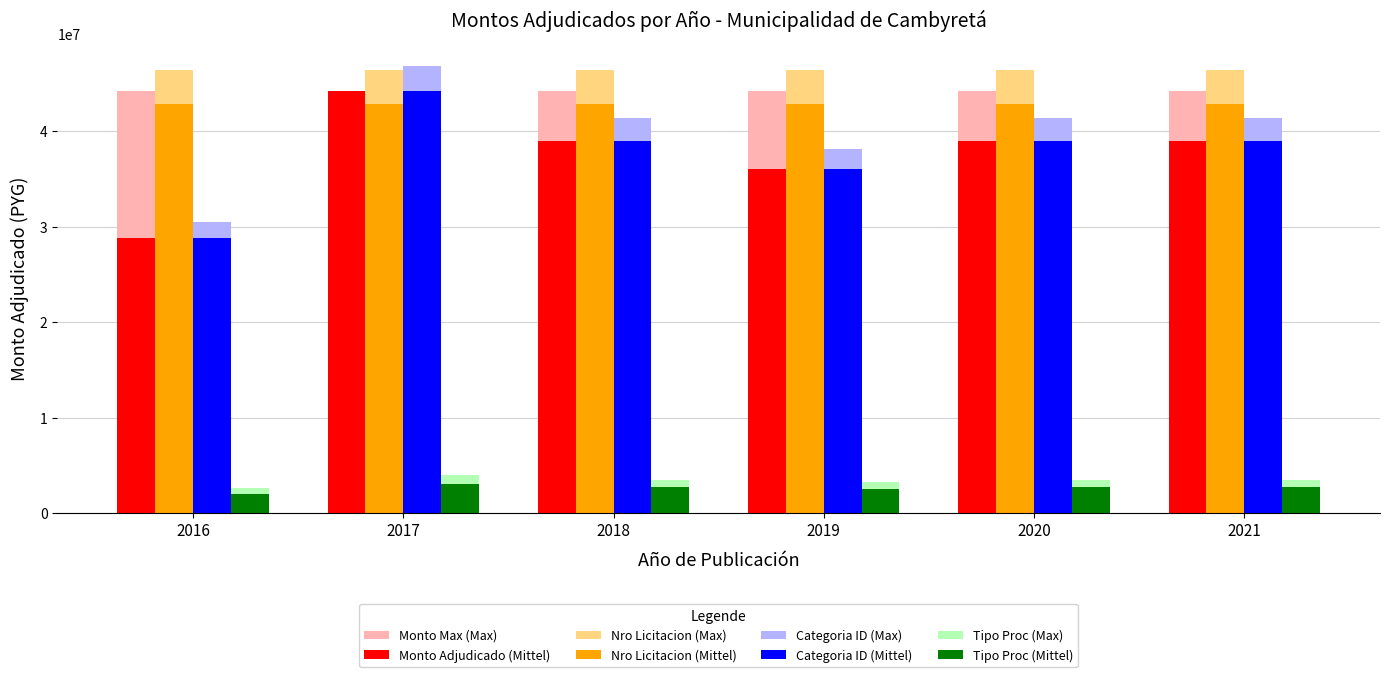

Which series has the largest total across all categories?

Nro Licitacion (Max)